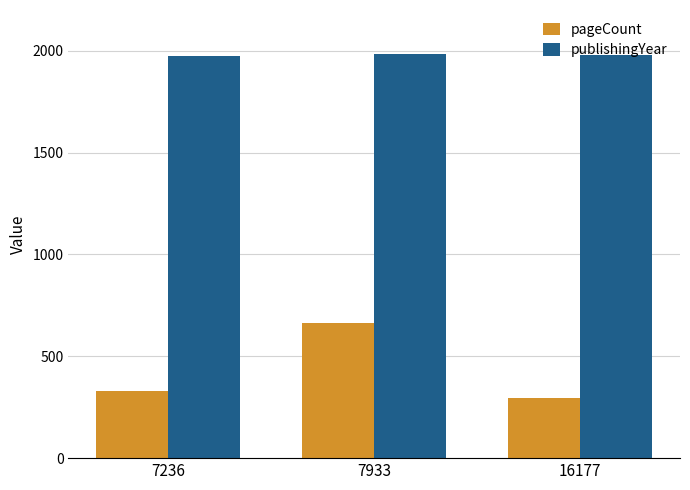

What is the sum of all pageCount values?

1292